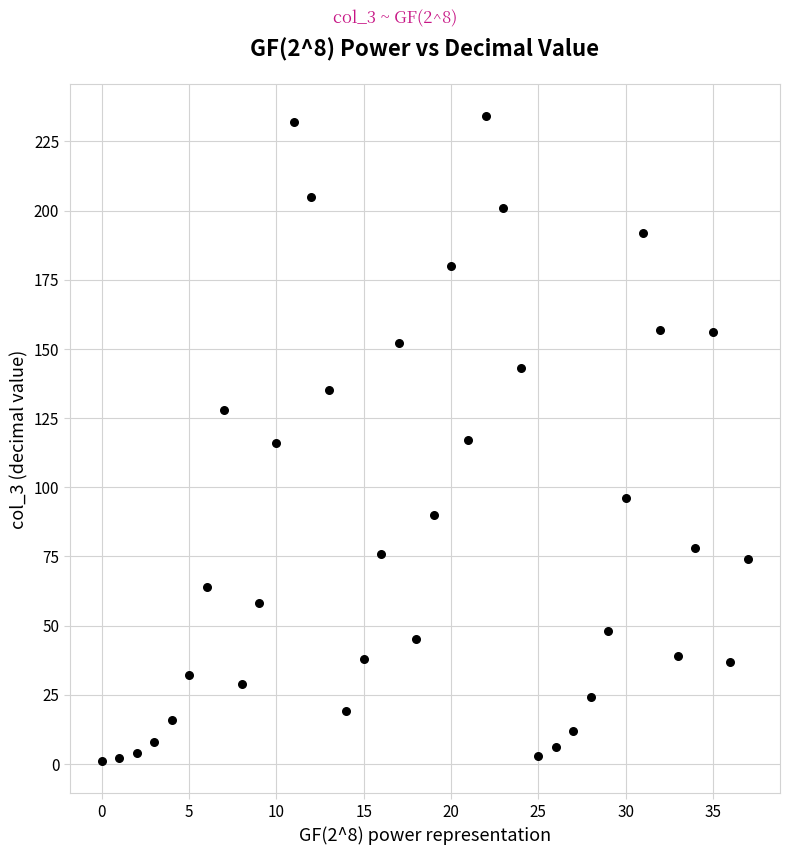

What is the range of Y values (max minus min)?

233